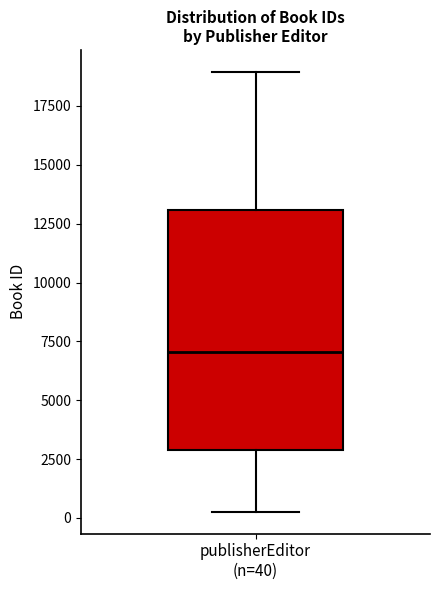

Read this box plot against the y-axis: the position of the median line, the range covered by the box, and the ends of both whiskers. The values are not printed on the chart, so give them approximately, as read against the axis.

median 7000, box 3000 to 13000, whiskers 500 to 19000